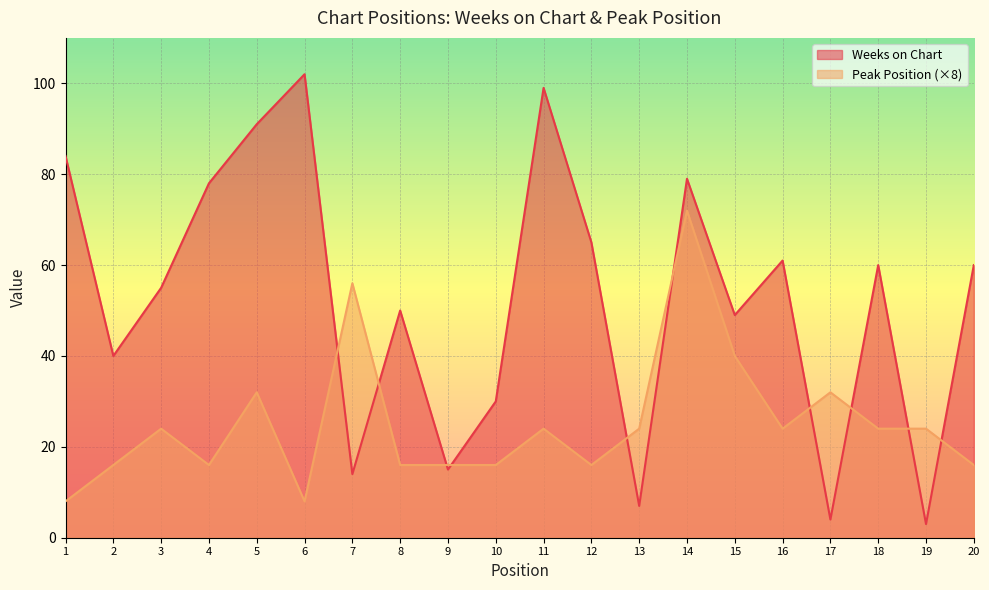

The value of Peak Position at 20 is 16. True or false?

True